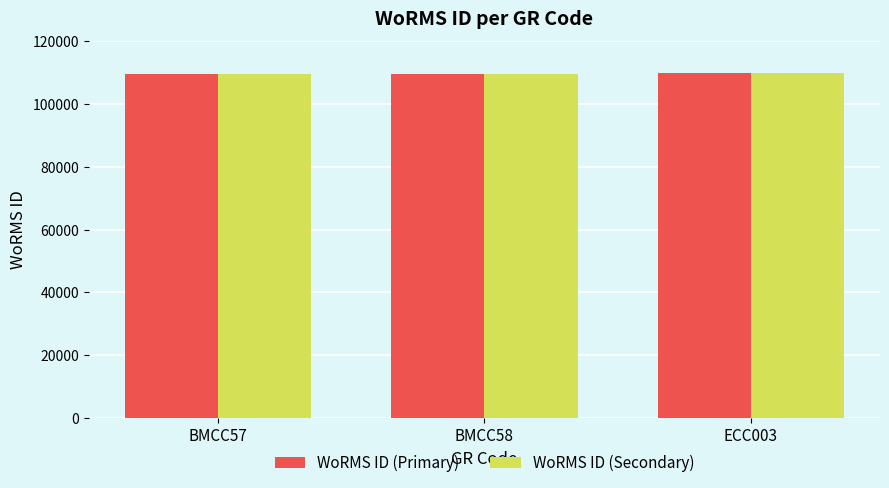

What is the label of the 2nd bar from the right?

BMCC58